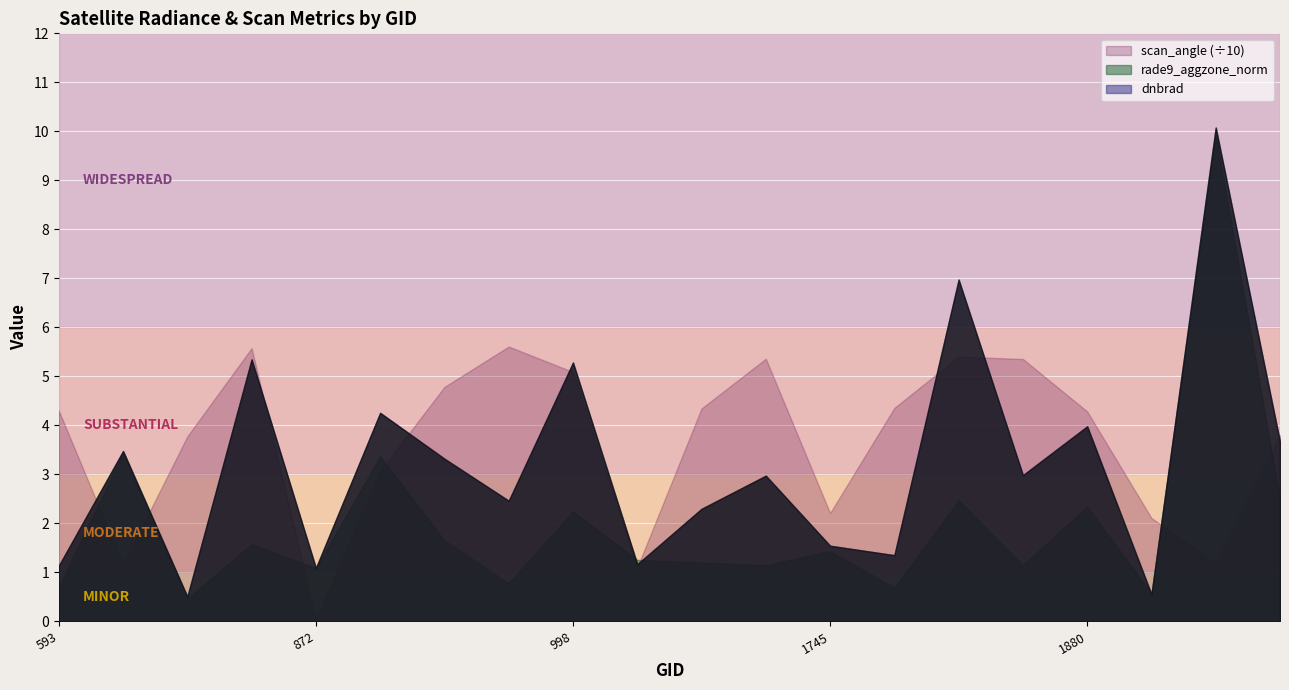

Where is the first local minimum for scan_angle?

665